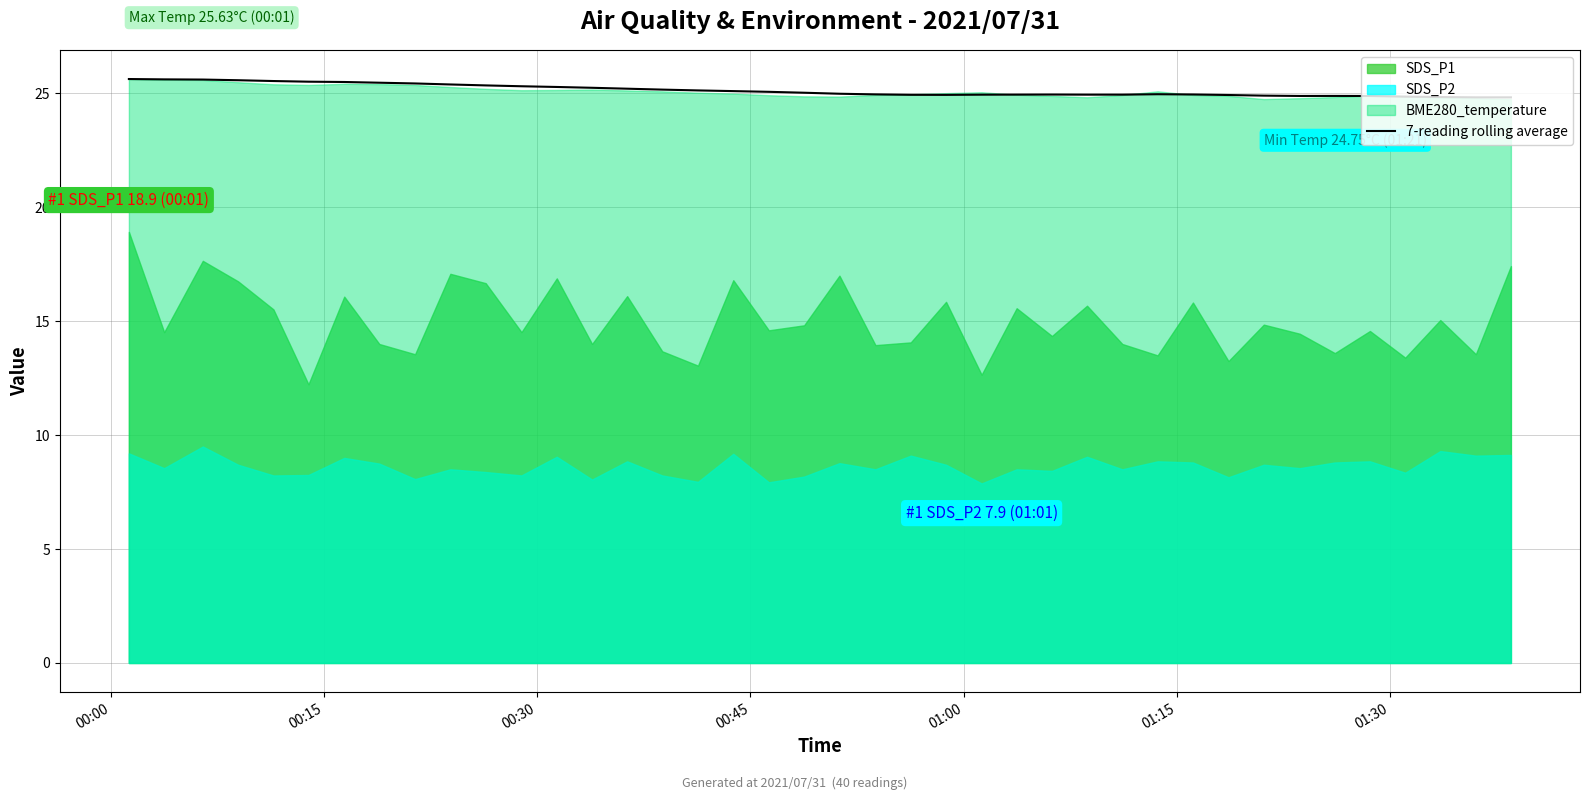

Which label corresponds to the largest value in the chart?

00:00